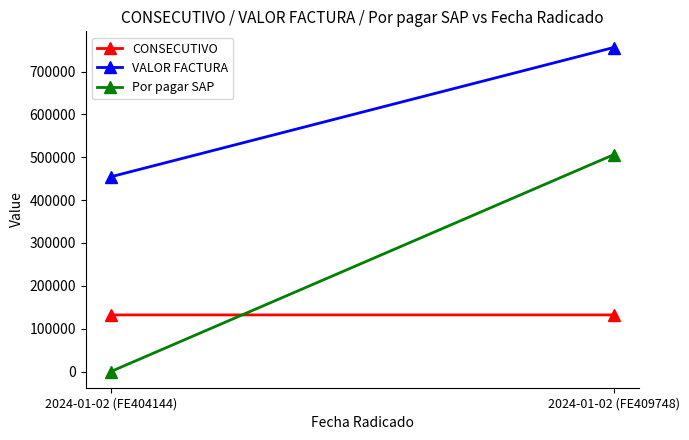

What is the average value of the Por pagar SAP series?

252936